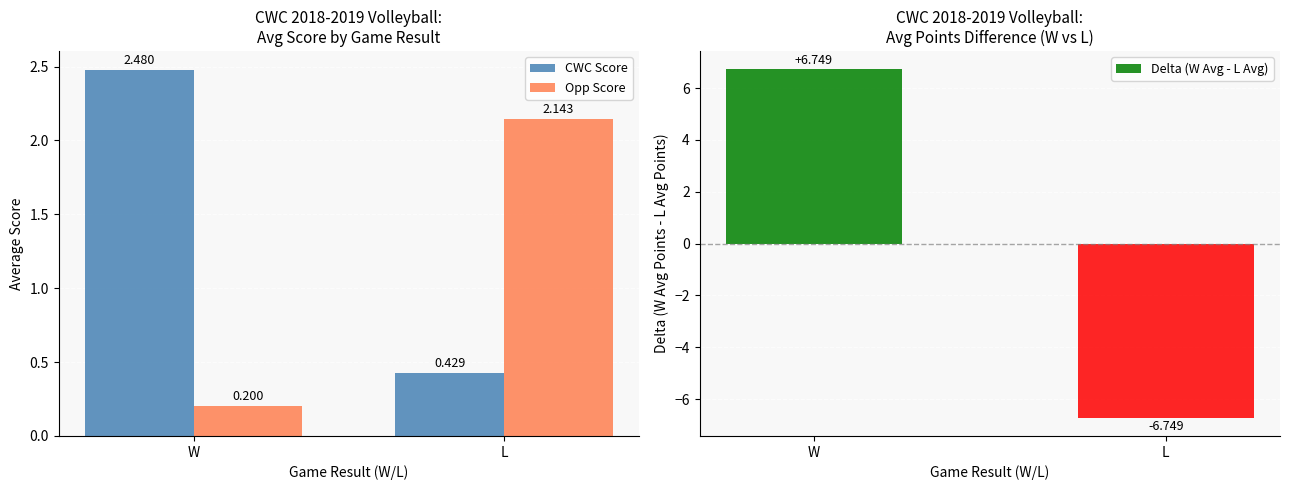

Count the number of categories in the chart.

2